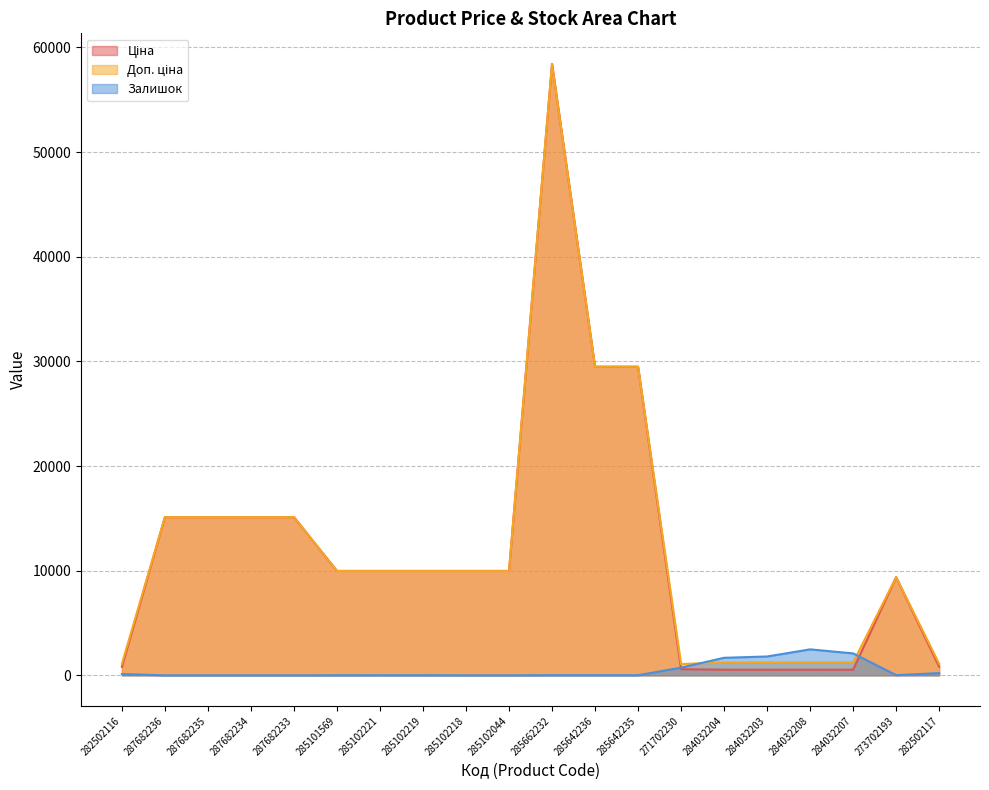

Reading left to right, extract all data points from this chart.

Ціна: 282502116=818.5	287682236=15120.0	287682235=15120.0	287682234=15120.0	287682233=15120.0	285101569=9975.0	285102221=9975.0	285102219=9975.0	285102218=9975.0	285102044=9975.0	285662232=58426.5	285642236=29491.5	285642235=29491.5	271702230=589.9	284032204=539.0	284032203=539.0	284032208=539.0	284032207=539.0	273702193=9384.0	282502117=818.5
Доп. ціна: 282502116=1109.2	287682236=15120.0	287682235=15120.0	287682234=15120.0	287682233=15120.0	285101569=9975.0	285102221=9975.0	285102219=9975.0	285102218=9975.0	285102044=9975.0	285662232=58426.5	285642236=29491.5	285642235=29491.5	271702230=1081.7	284032204=1235.4	284032203=1235.4	284032208=1235.4	284032207=1235.4	273702193=9384.0	282502117=1109.2
Залишок: 282502116=125.0	287682236=0.0	287682235=0.0	287682234=0.0	287682233=0.0	285101569=7.0	285102221=11.0	285102219=9.0	285102218=3.0	285102044=1.0	285662232=14.0	285642236=14.0	285642235=13.0	271702230=736.0	284032204=1677.0	284032203=1802.0	284032208=2483.0	284032207=2096.0	273702193=18.0	282502117=215.0